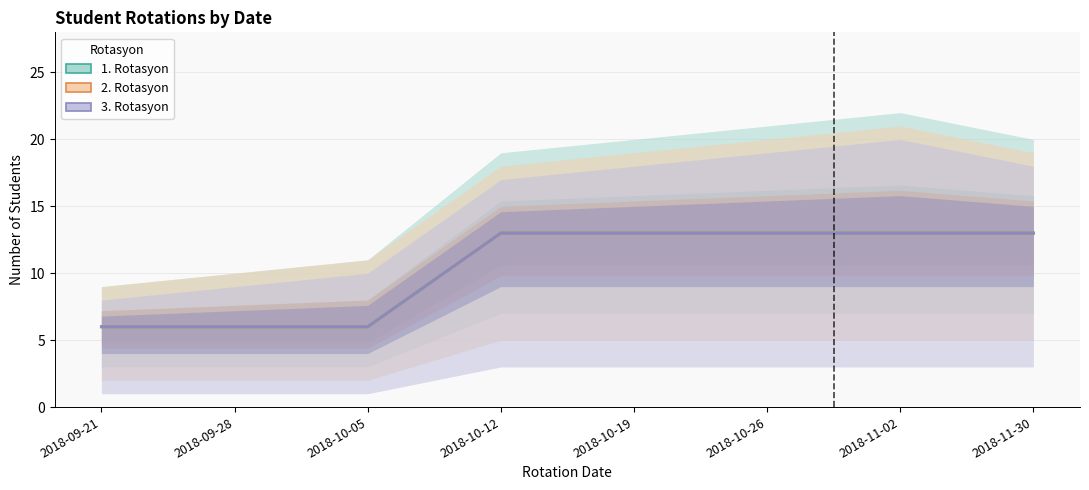

True or false: 3. Rotasyon and 1. Rotasyon intersect in this chart.

False